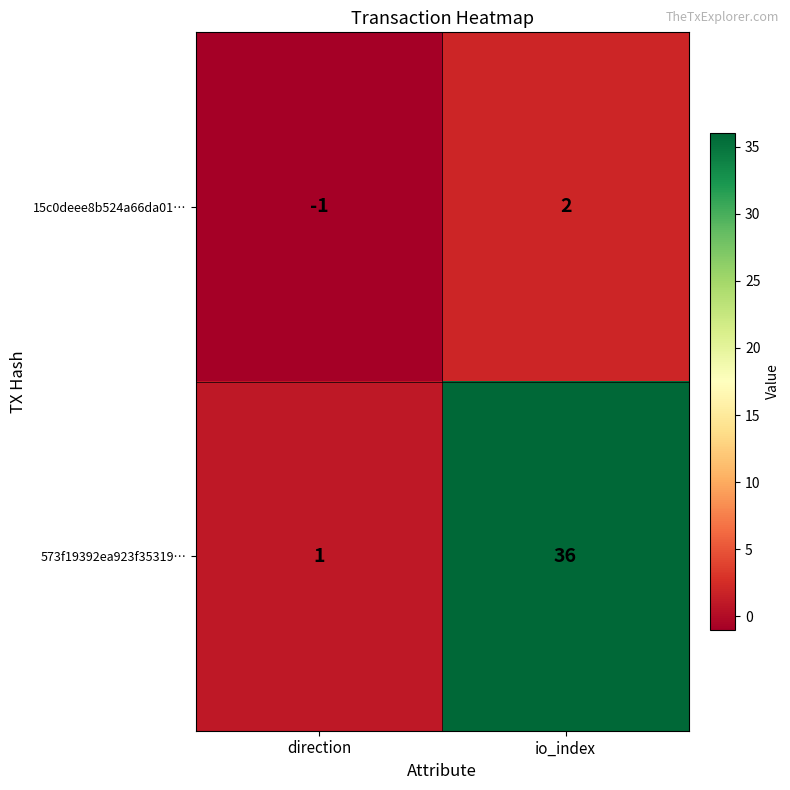

Reading left to right, list all the values displayed in this chart.

15c0deee8b524a66da01…: -1	2
573f19392ea923f35319…: 1	36